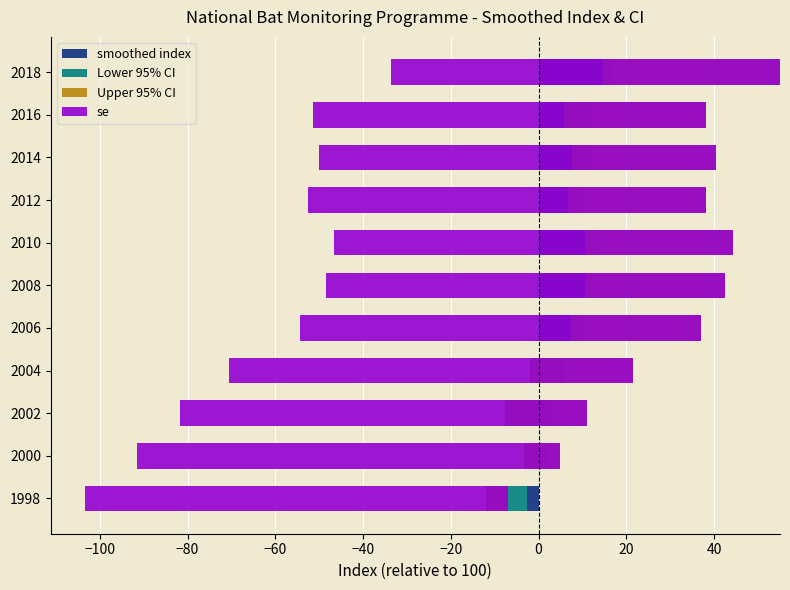

Which series has the largest range (max minus min)?

Upper 95% CI